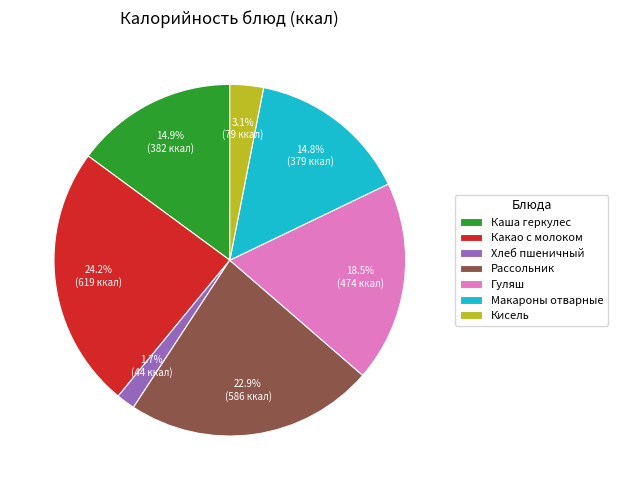

Does Какао с молоком represent more than half of the total?

No